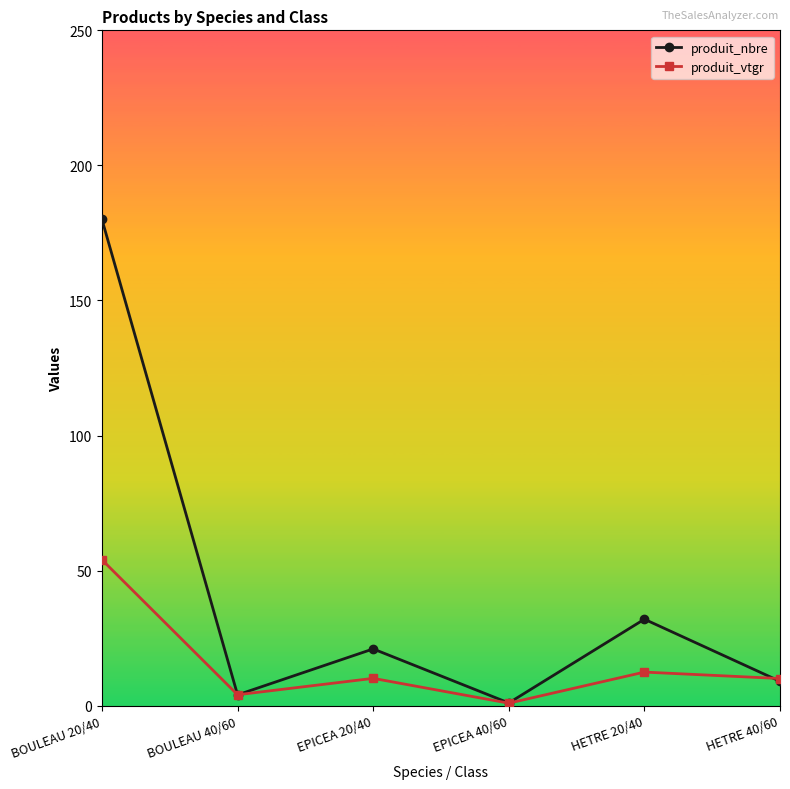

What is the label of the 4th point from the right?

EPICEA 20/40